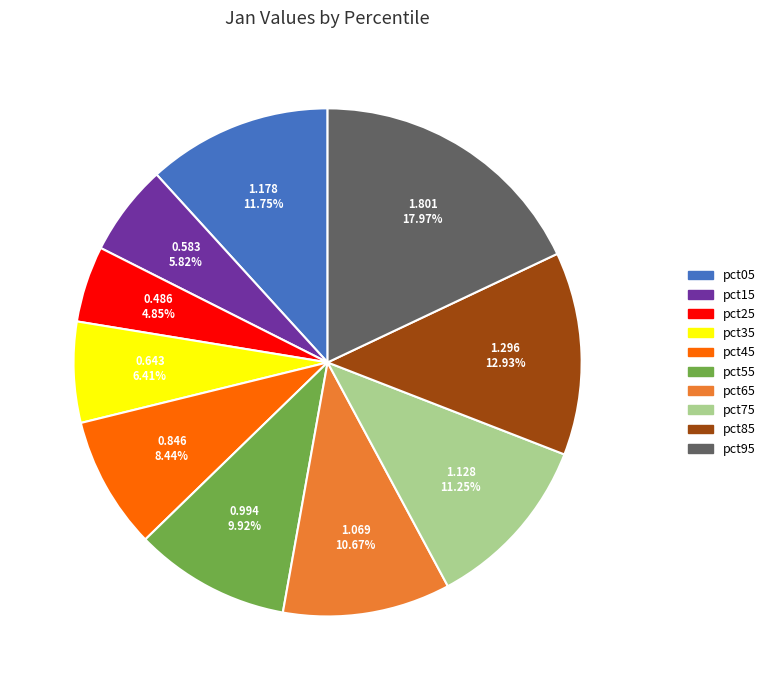

Which has a higher value, pct65 or pct05?

pct05